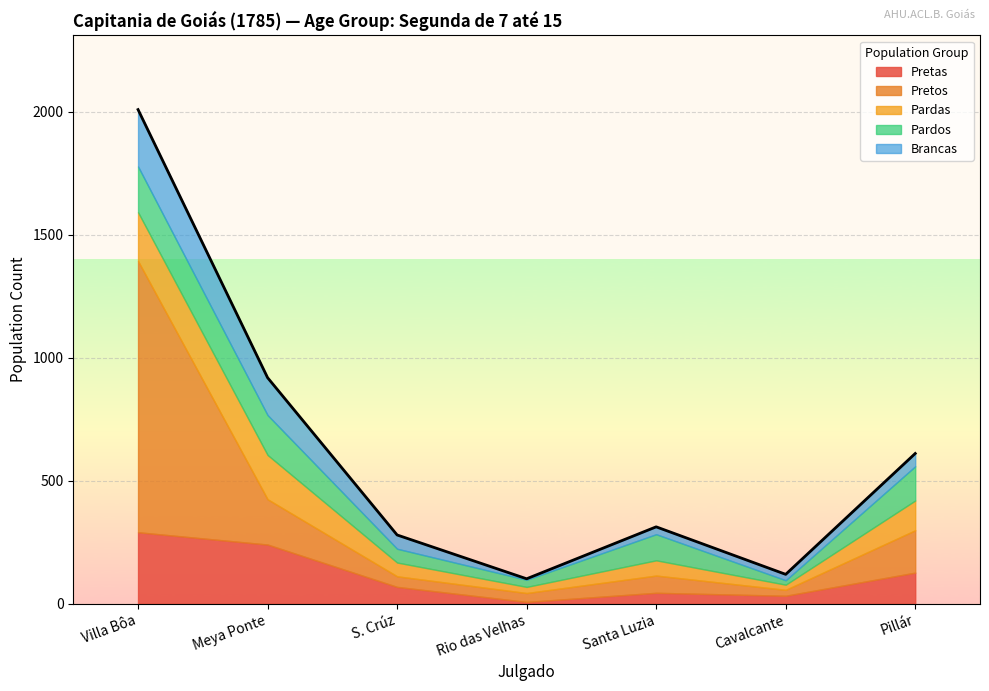

Where is Pretas nearest to the value 149?

Pillár